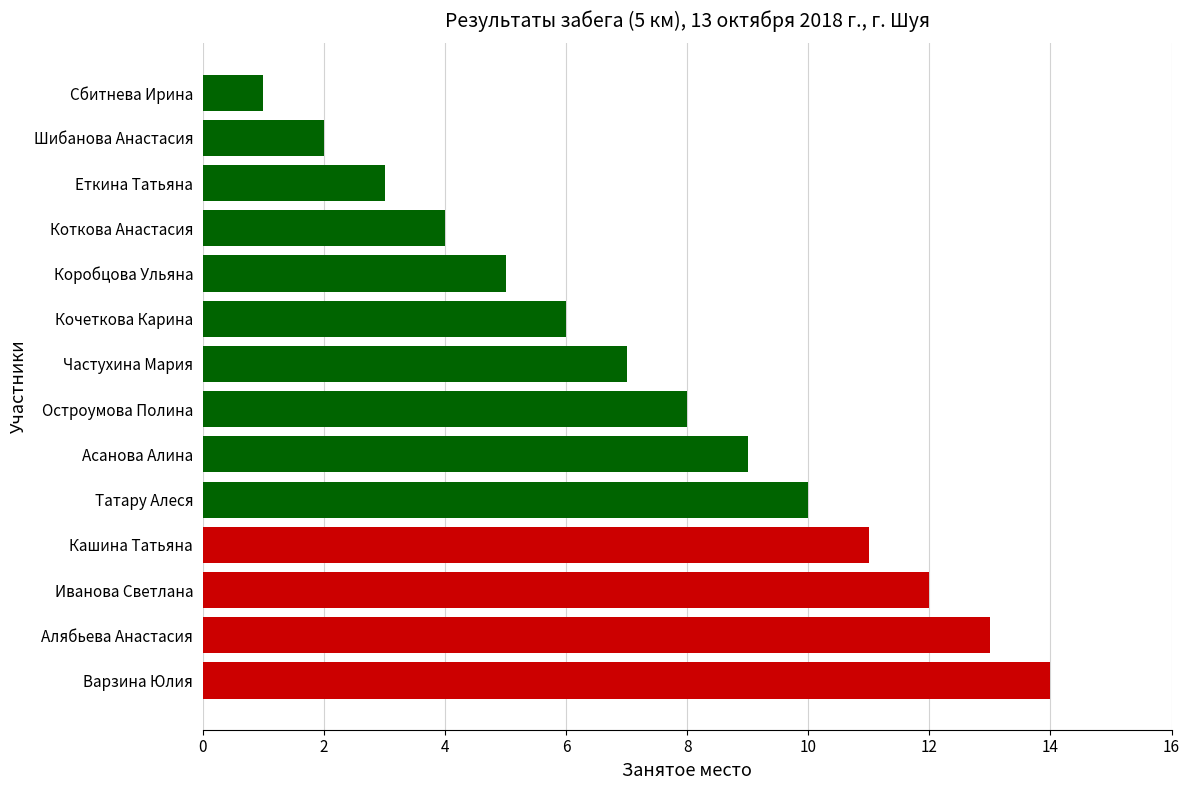

Reading bottom to top, list all the values displayed in this chart.

14	13	12	11	10	9	8	7	6	5	4	3	2	1